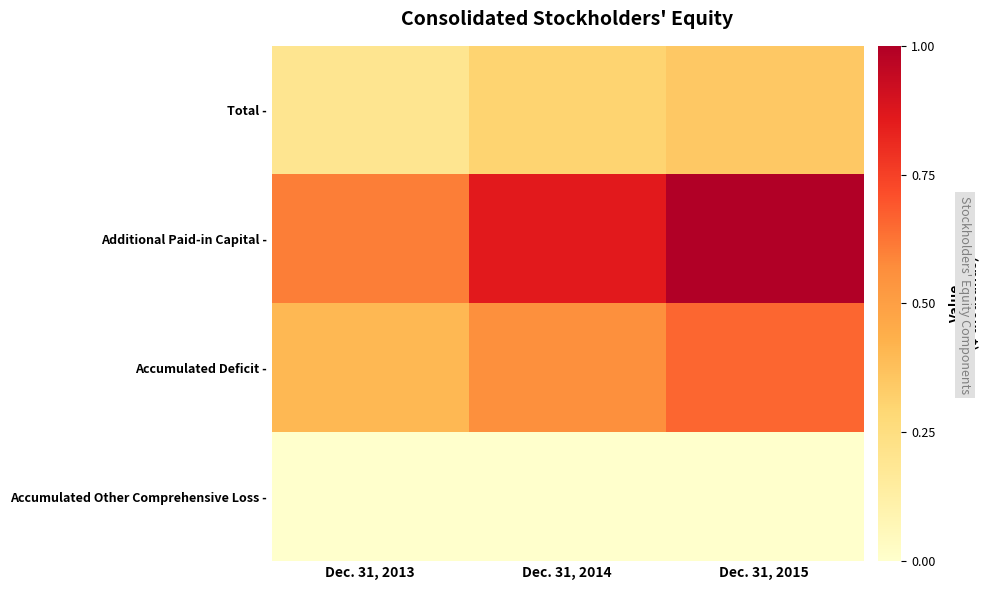

What is the total value across all series at Dec. 31, 2013?

1.2